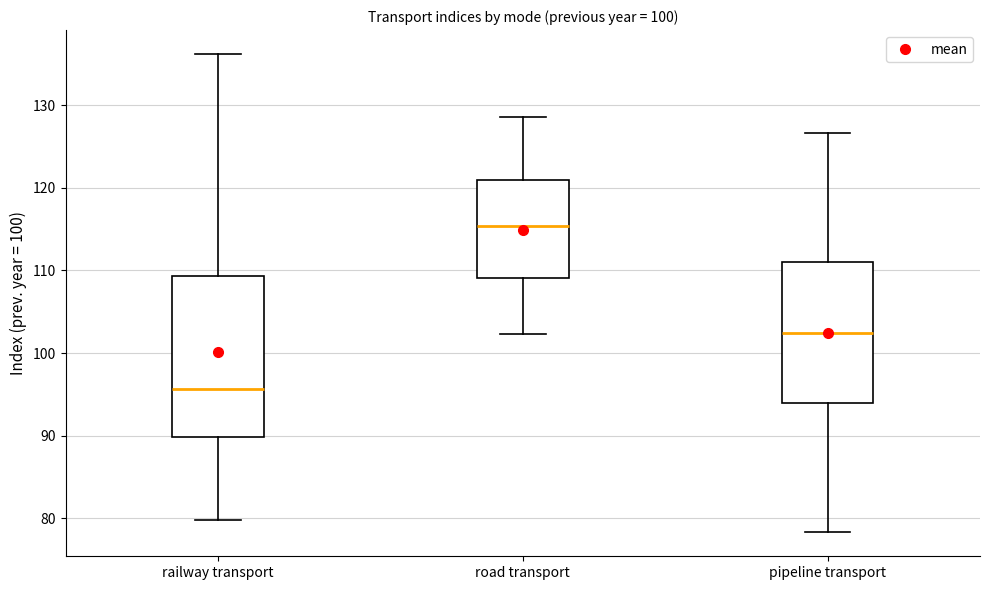

Reading left to right, transcribe this box plot: for each box, give where its median line is, the range the box spans, and where its two whiskers end, as read against the y-axis. The values are not printed on the chart, so give them approximately, as read against the axis.

railway transport: median 96, box 90 to 109, whiskers 80 to 136
road transport: median 115, box 109 to 121, whiskers 102 to 129
pipeline transport: median 102, box 94 to 111, whiskers 78 to 127